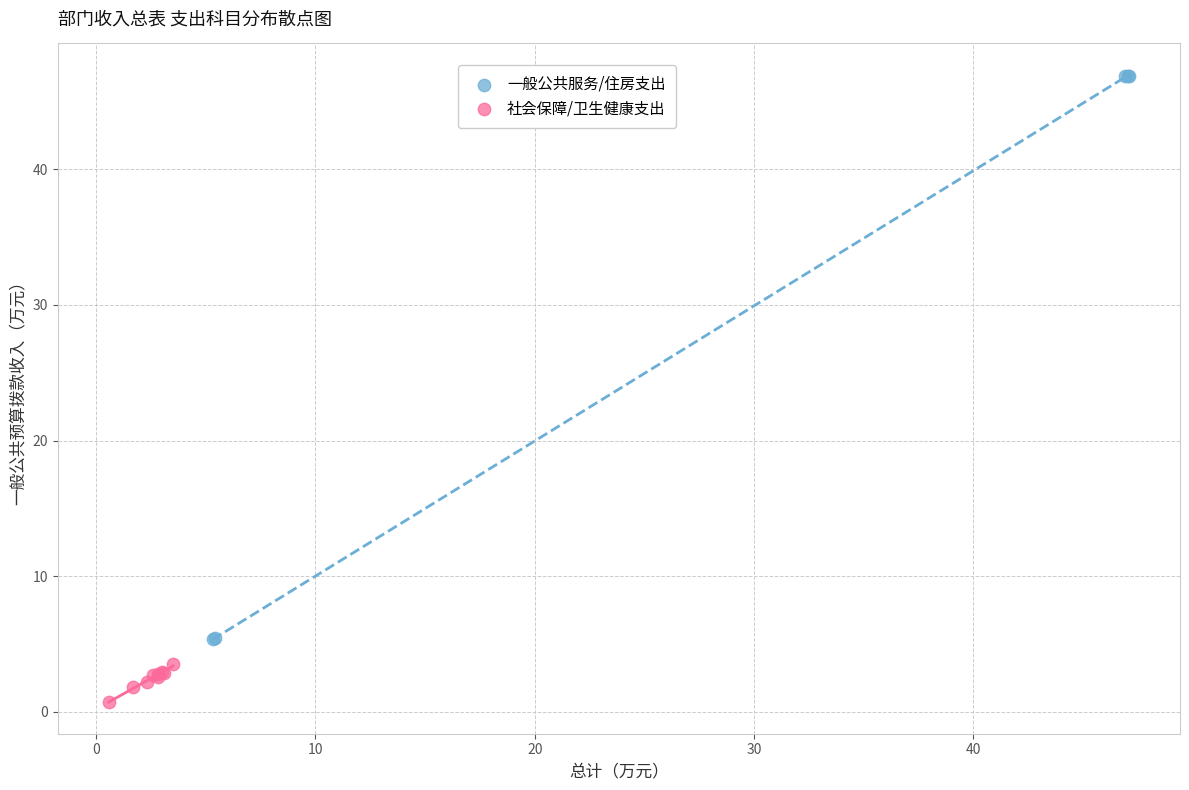

What are all the series names shown in the legend?

一般公共服务/住房支出, 社会保障/卫生健康支出